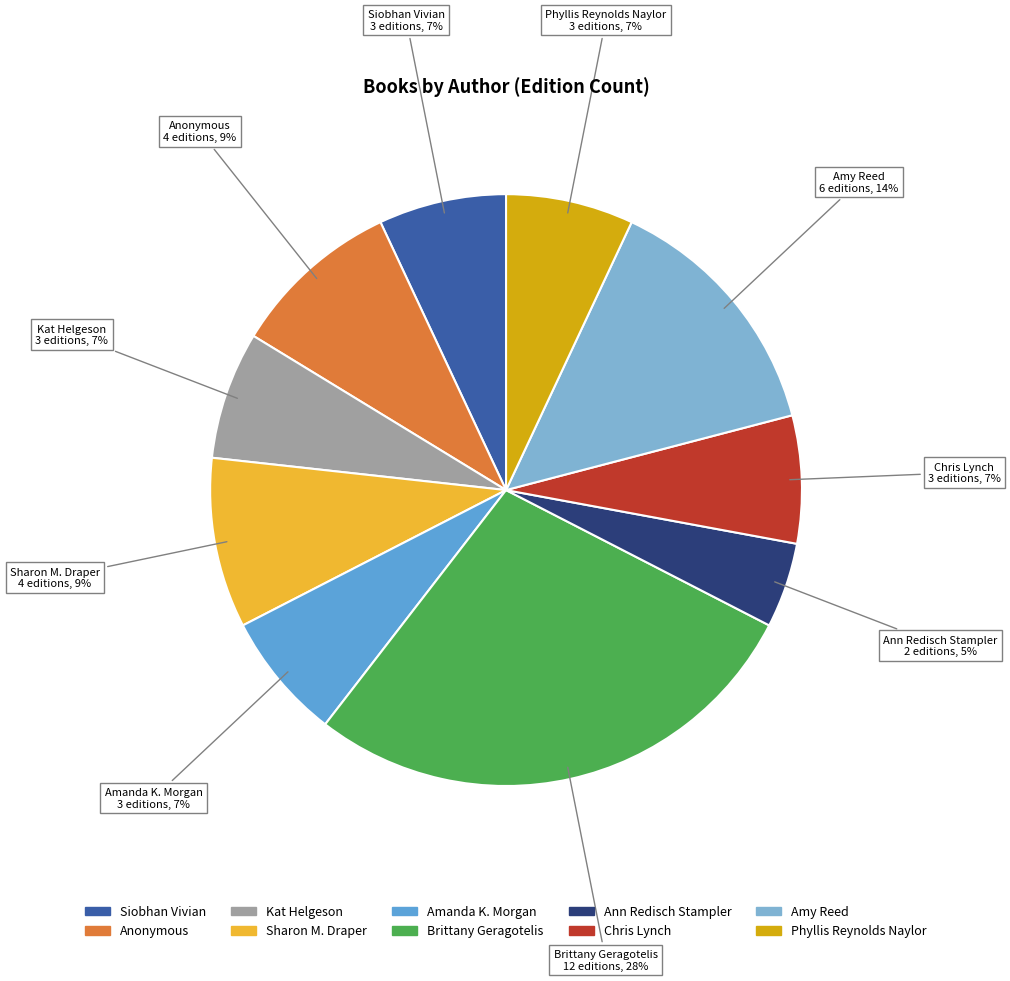

What percentage is the Chris Lynch slice, to the nearest percent?

7%